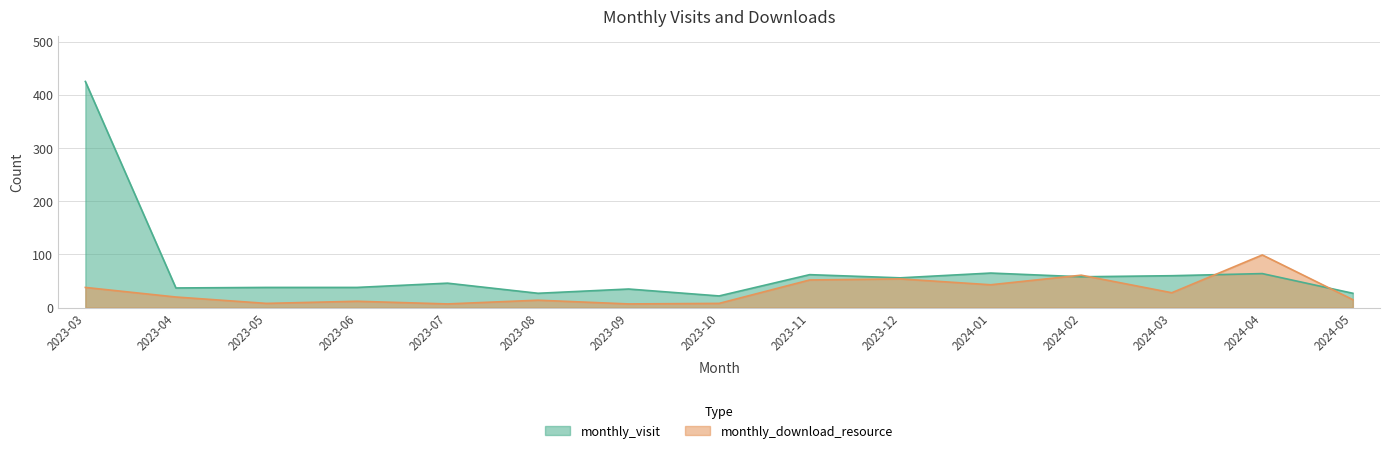

Reading left to right, transcribe all the data shown in this chart.

monthly_visit: 2023-03=425	2023-04=37	2023-05=38	2023-06=38	2023-07=46	2023-08=27	2023-09=35	2023-10=22	2023-11=62	2023-12=56	2024-01=65	2024-02=58	2024-03=60	2024-04=64	2024-05=27
monthly_download_resource: 2023-03=38	2023-04=20	2023-05=8	2023-06=12	2023-07=7	2023-08=14	2023-09=7	2023-10=8	2023-11=52	2023-12=54	2024-01=43	2024-02=61	2024-03=28	2024-04=99	2024-05=15